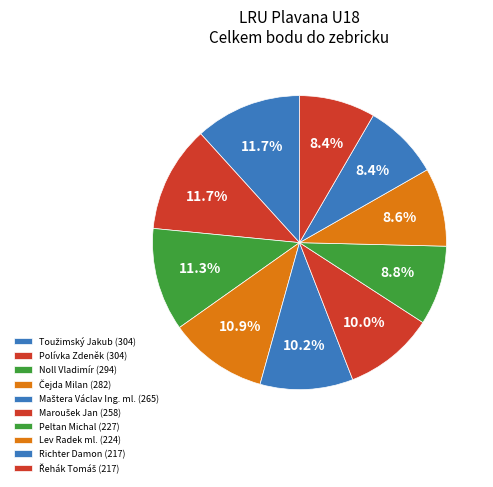

Rank the categories by value from highest to lowest.

Toužimský Jakub, Polívka Zdeněk, Noll Vladimír, Čejda Milan, Maštera Václav Ing. ml., Maroušek Jan, Peltan Michal, Lev Radek ml., Richter Damon, Řehák Tomáš